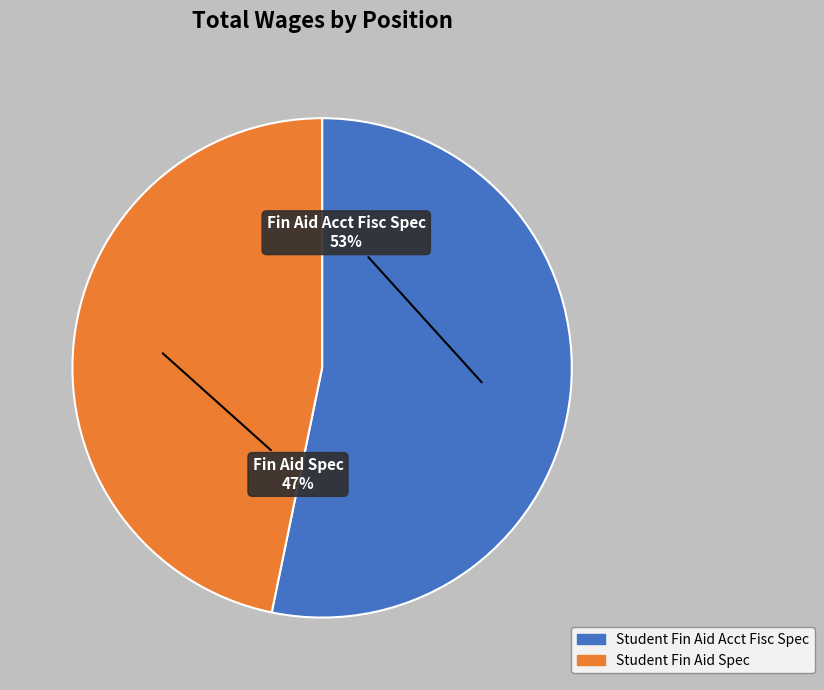

Approximately how many times larger is the value at Student Fin Aid Spec compared to Student Fin Aid Acct Fisc Spec?

0.9